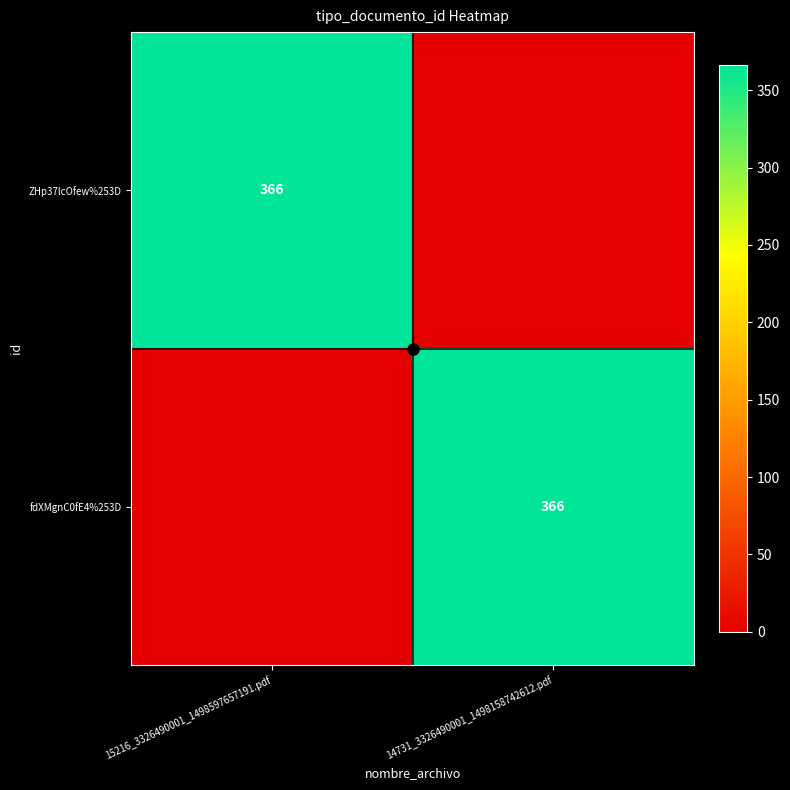

Is it true that fdXMgnC0fE4%253D equals 366 at 14731_3326490001_1498158742612.pdf?

True